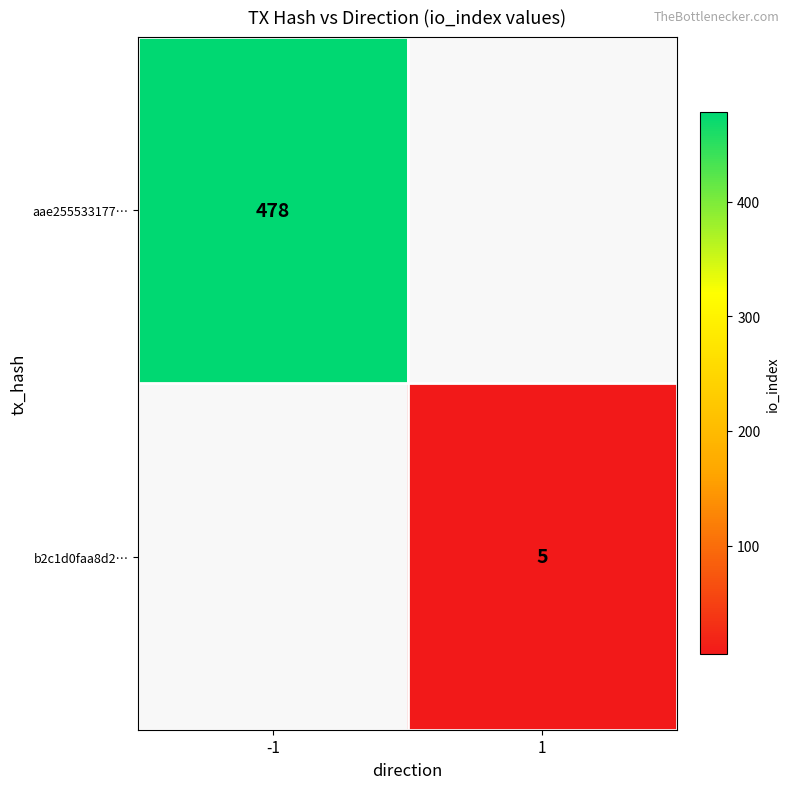

Is the value of aae255533177… at -1 greater than the value of b2c1d0faa8d2… at 1?

Yes